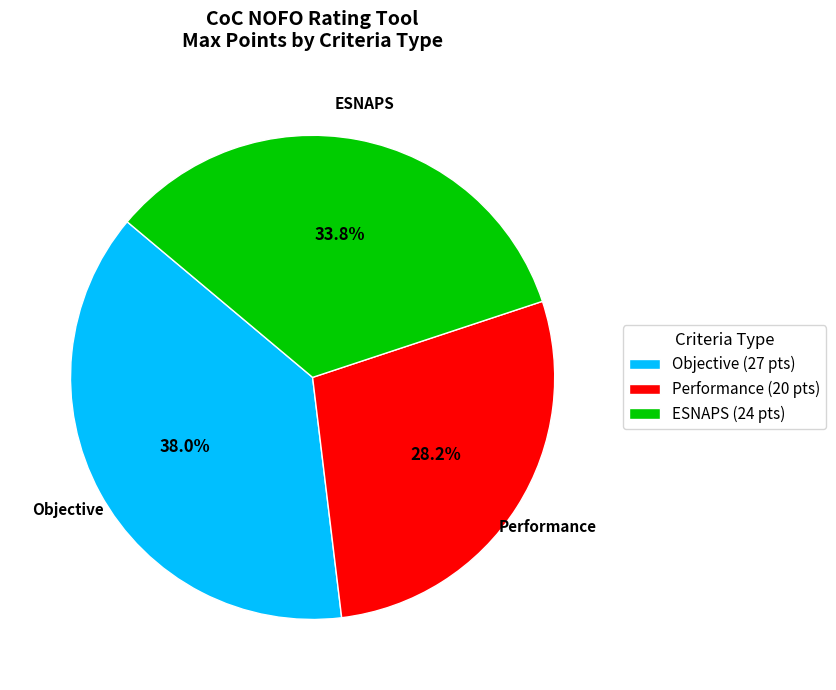

To the nearest percent, what is the difference between the largest and smallest slice percentages?

10%